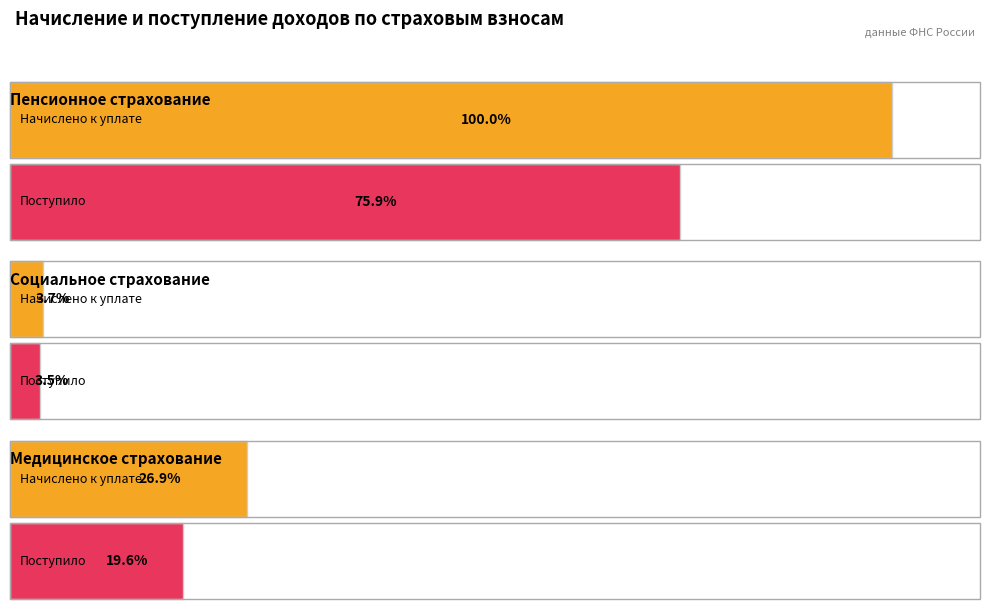

Count the Начислено к уплате values in the range 35337905 to 946377373.

3